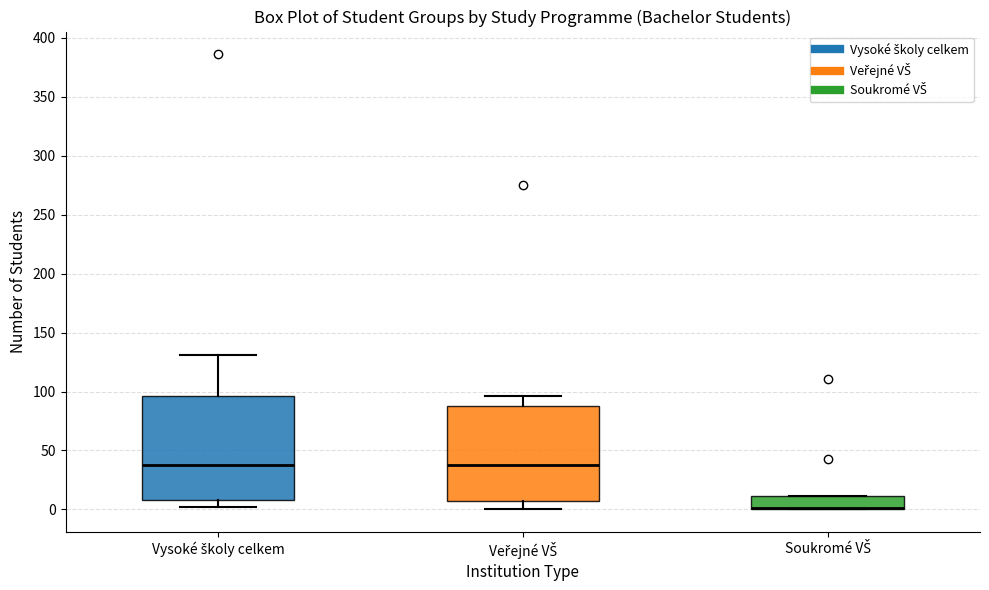

Where does the median line of the box for Vysoké školy celkem sit on the y-axis? The values are not printed on the chart, so give them approximately, as read against the axis.

40